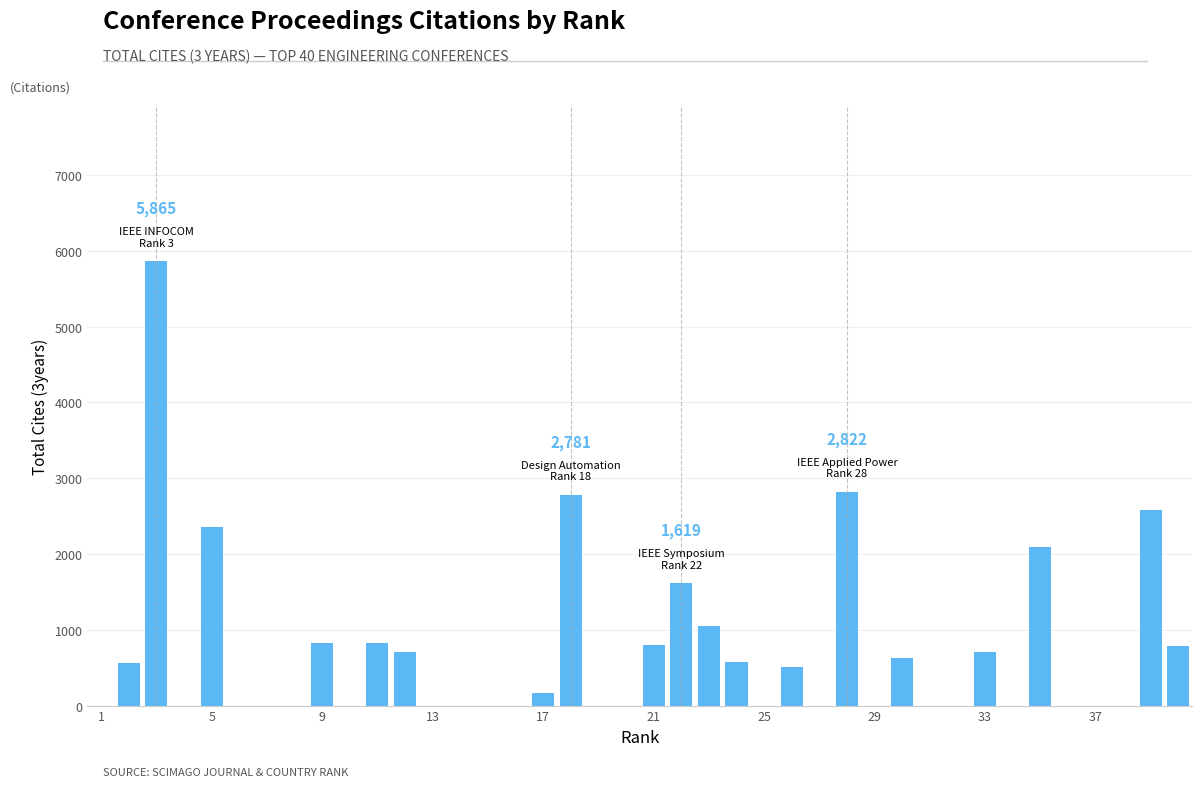

What is the greatest value displayed?

5865